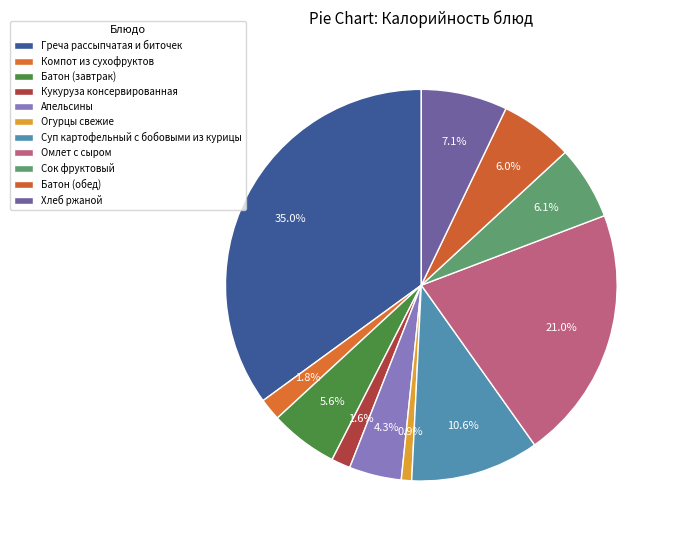

To the nearest percent, what is the average slice percentage?

9%